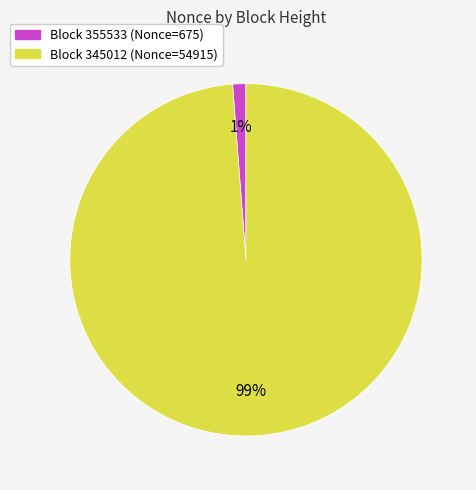

To the nearest percent, what is the difference between the largest and smallest slice percentages?

98%